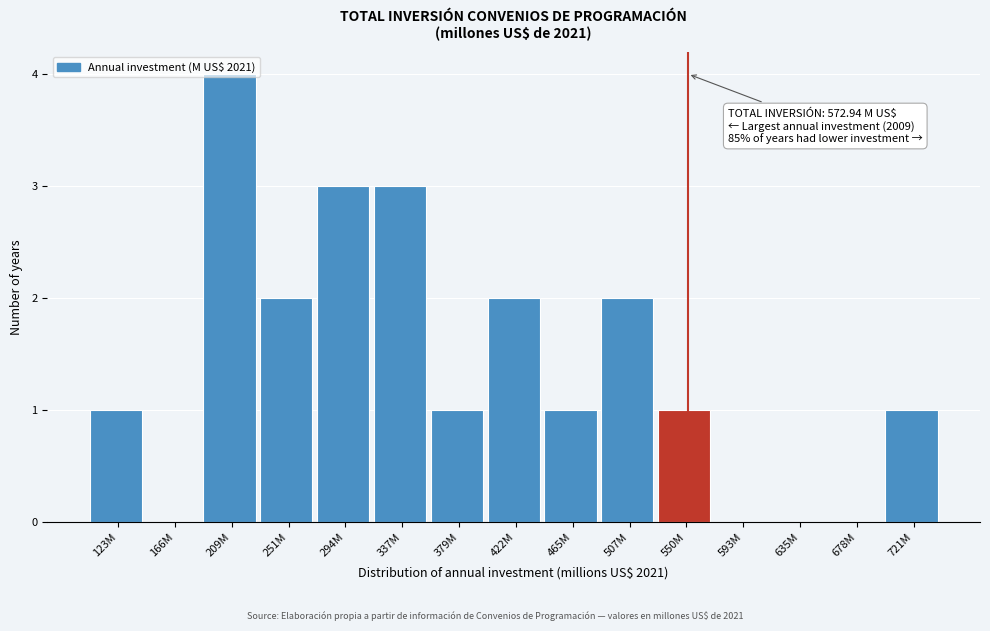

What is the sum of all values?

21